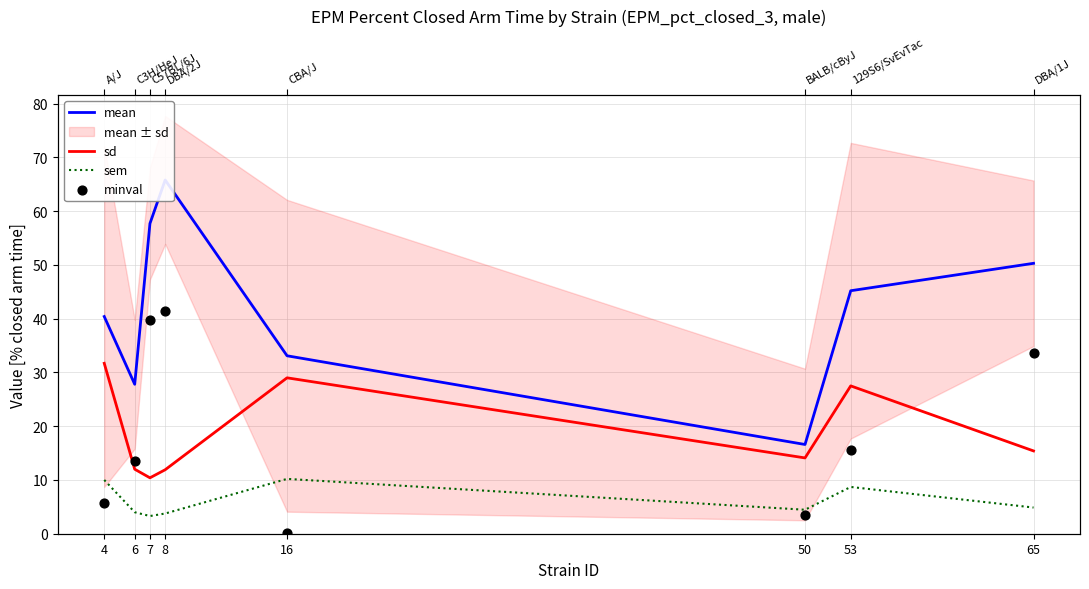

Which series has the largest total across all categories?

mean